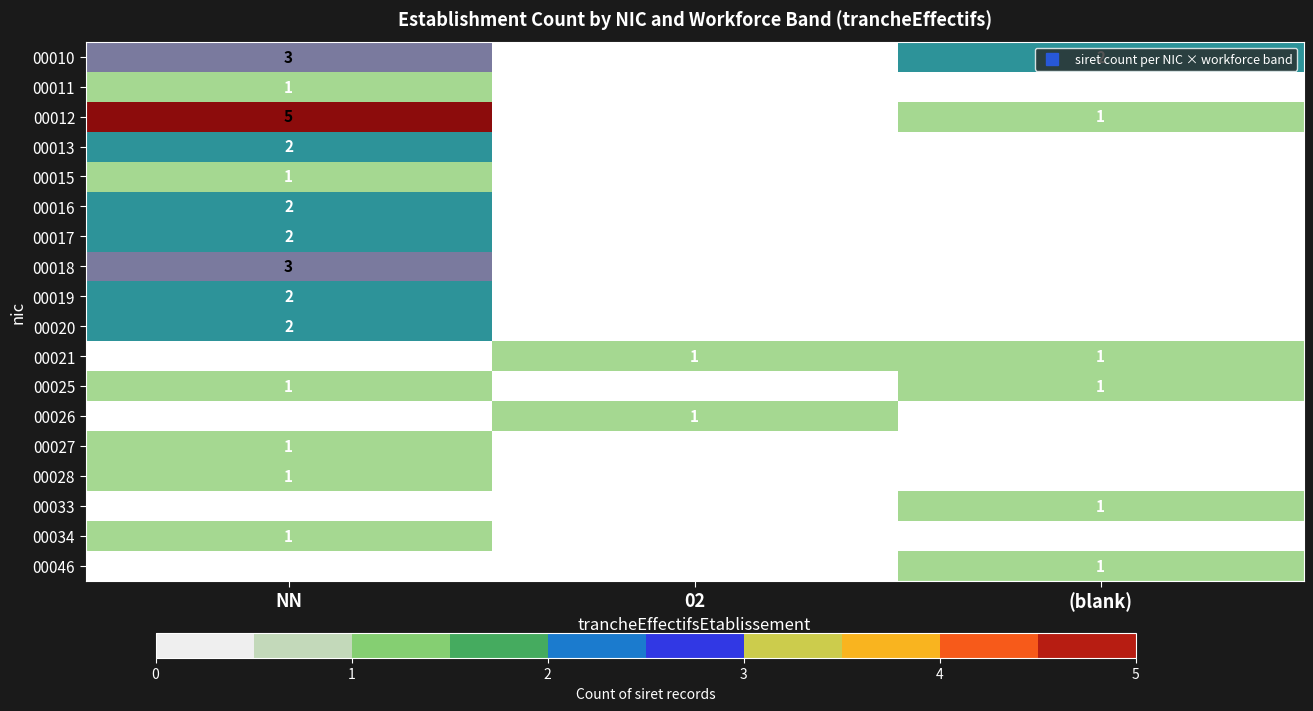

True or false: 00025 has a value of 1 at (blank).

True